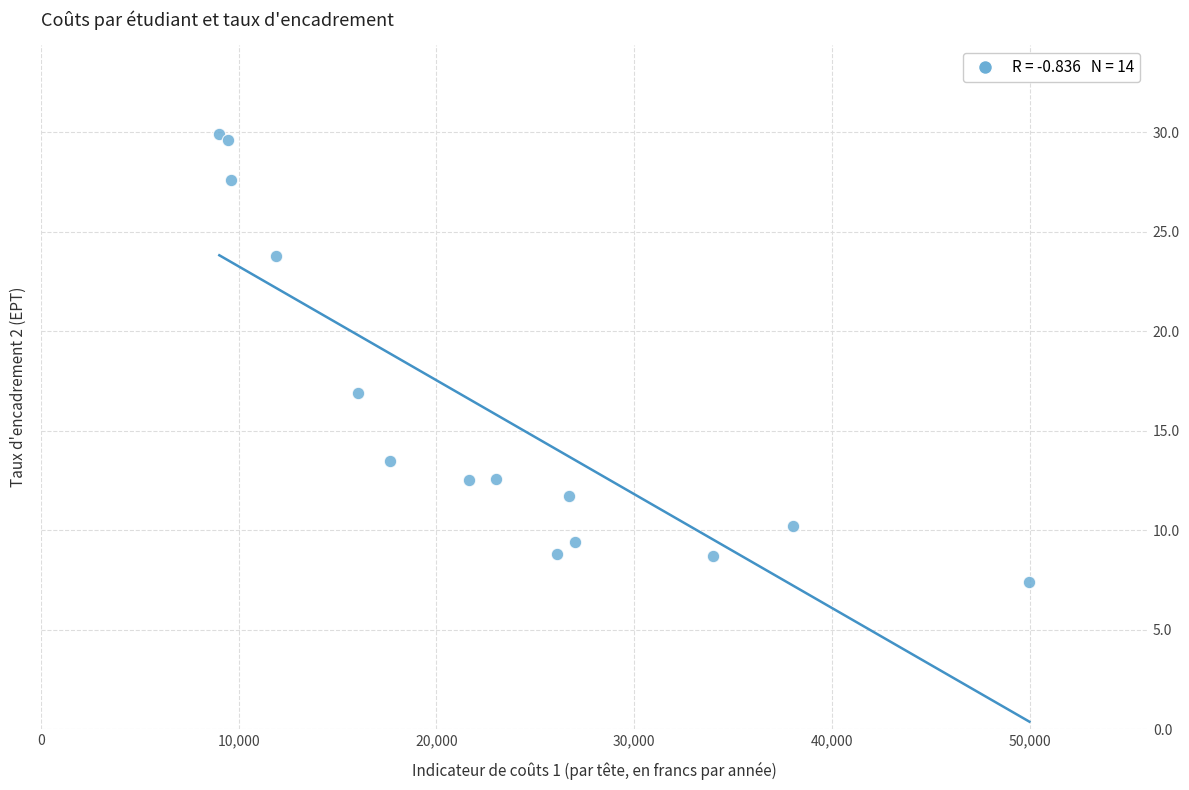

What Y value in the scatter plot is closest to 18?

16.9